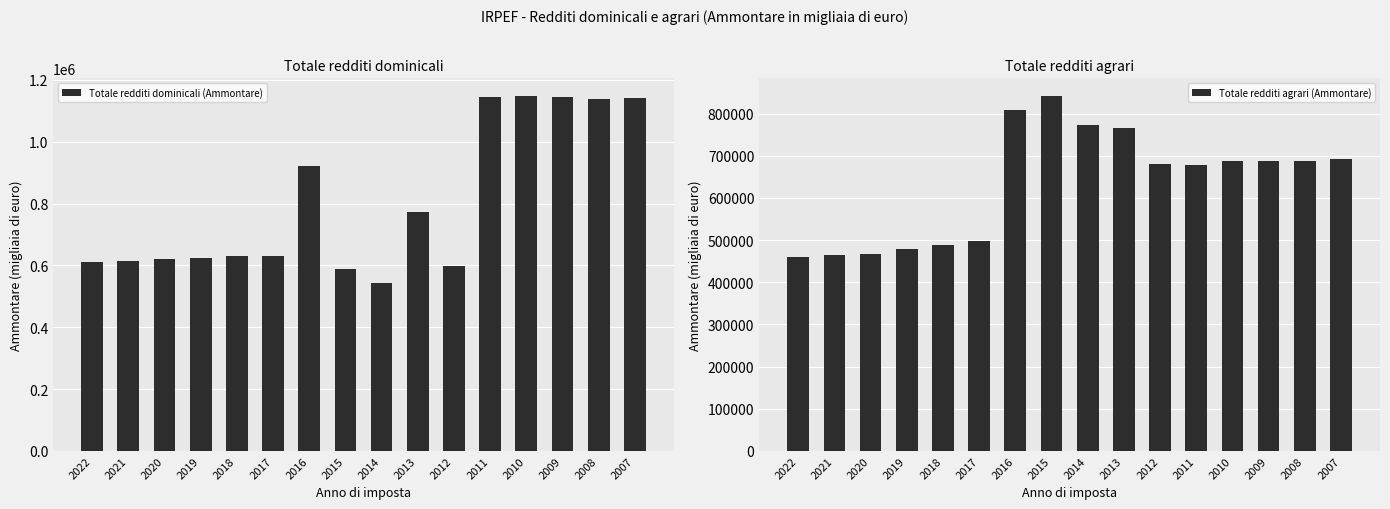

Which series has the widest spread of values?

Totale redditi dominicali (Ammontare)